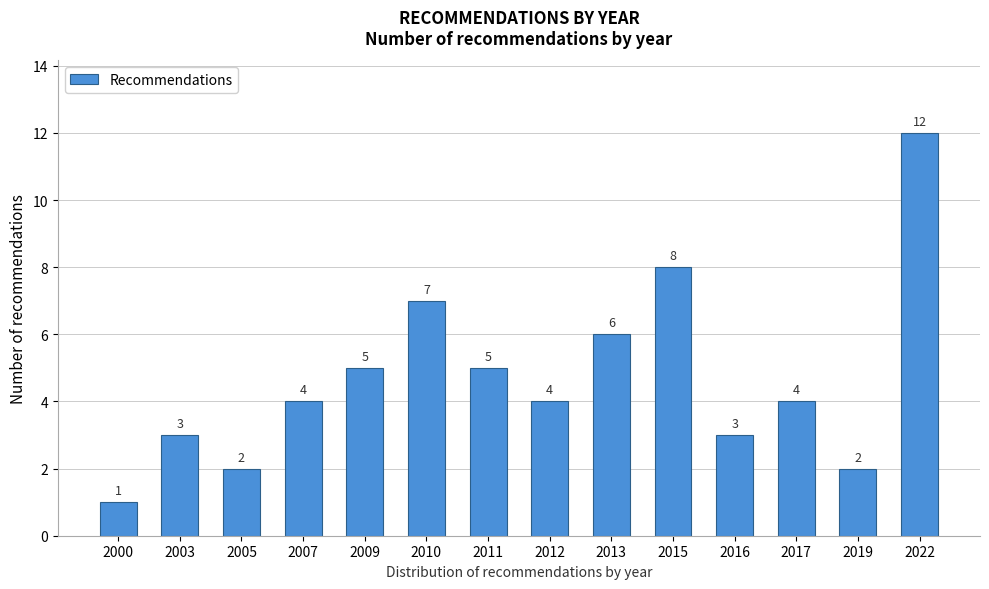

Reading left to right, list all the values displayed in this chart.

2000=1	2003=3	2005=2	2007=4	2009=5	2010=7	2011=5	2012=4	2013=6	2015=8	2016=3	2017=4	2019=2	2022=12